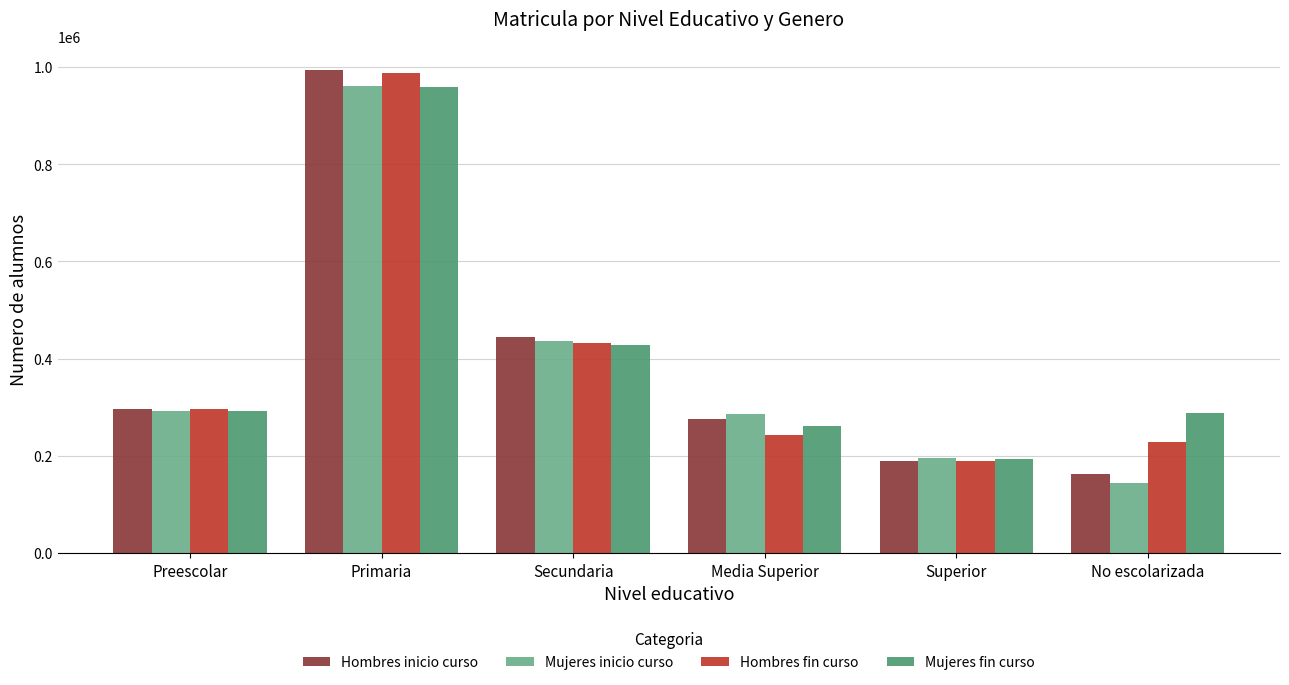

Which series has the largest range (max minus min)?

Hombres inicio curso